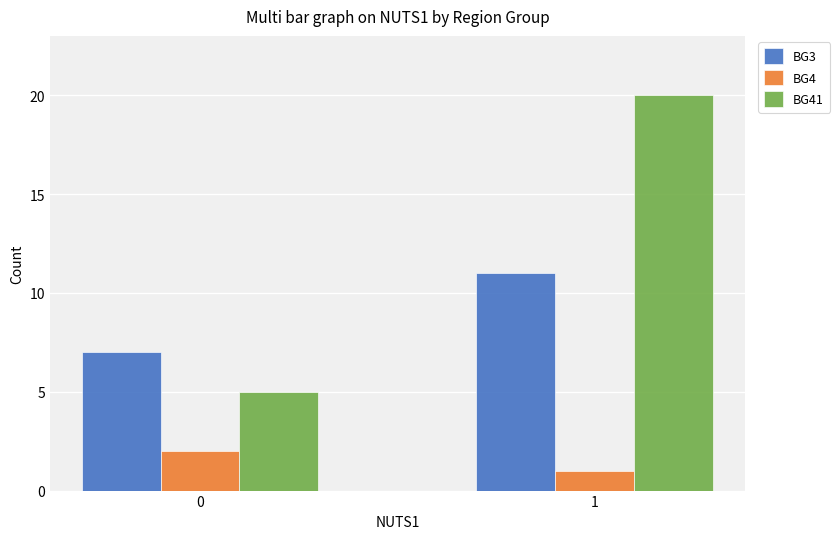

What is the difference between the highest and lowest values at 1?

19